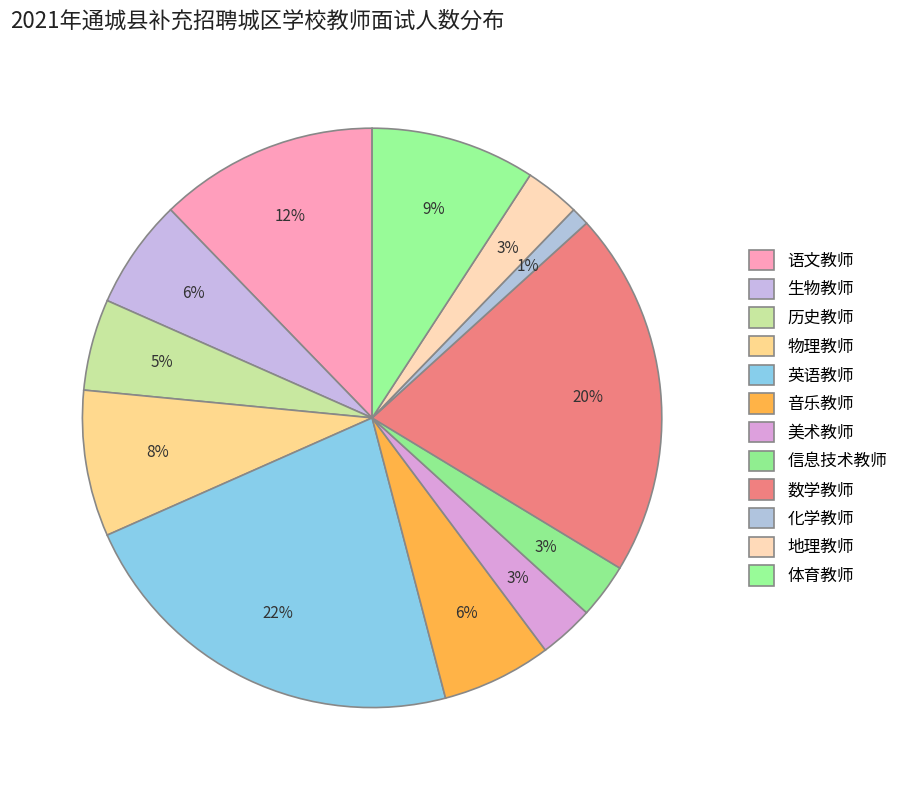

Count the number of slices in the pie.

12